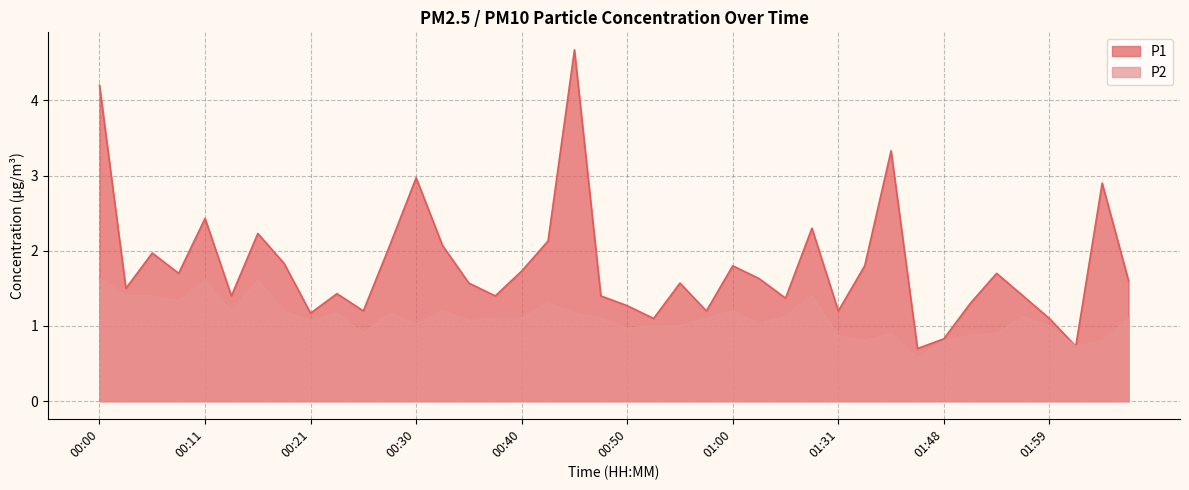

In P1, how many points are lower than both neighbors (excluding endpoints)?

12